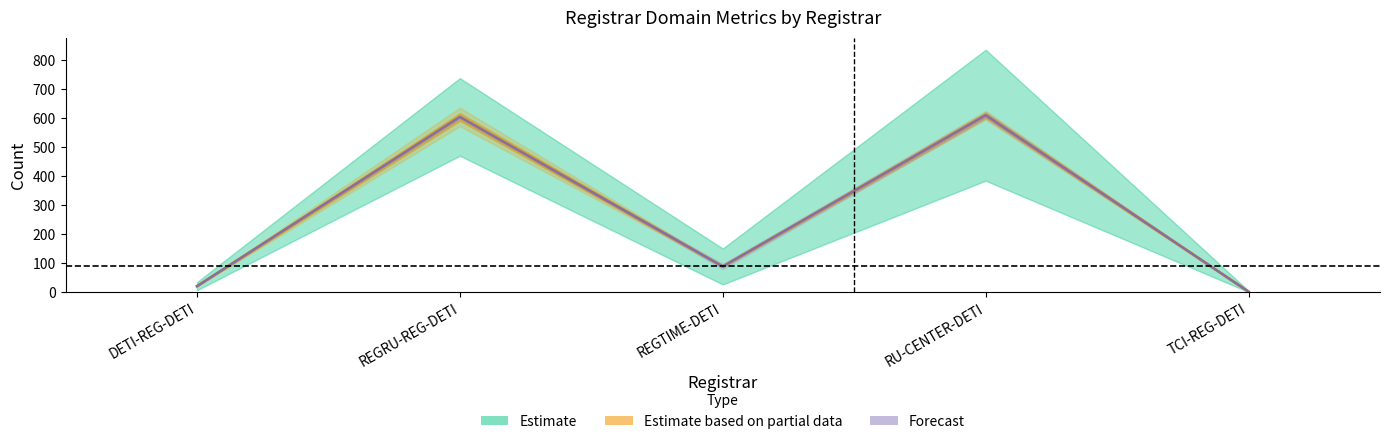

At how many categories does at least one series exceed 565?

2